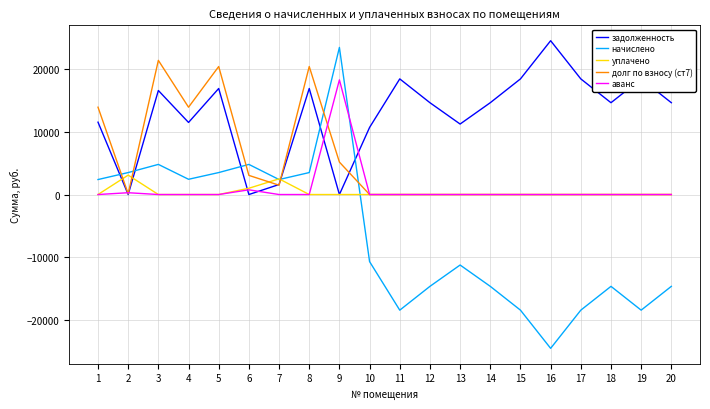

How many times do аванс and начислено cross each other?

1